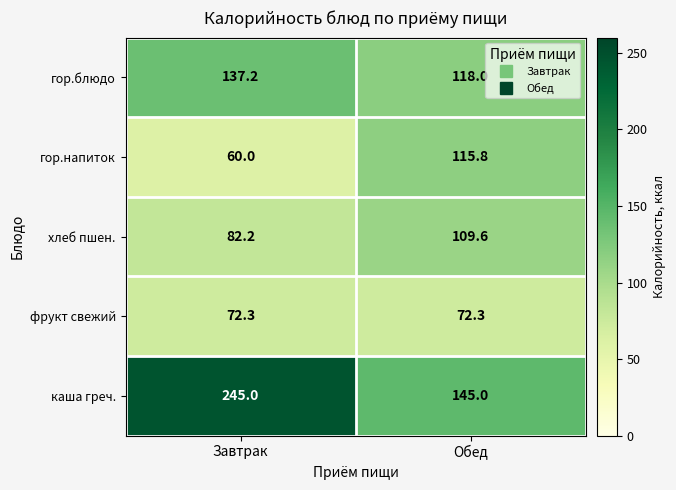

Reading left to right, list all the values displayed in this chart.

гор.блюдо: Завтрак=137.2	Обед=118.0
гор.напиток: Завтрак=60.0	Обед=115.8
хлеб пшен.: Завтрак=82.2	Обед=109.6
фрукт свежий: Завтрак=72.3	Обед=72.3
каша греч.: Завтрак=245.0	Обед=145.0